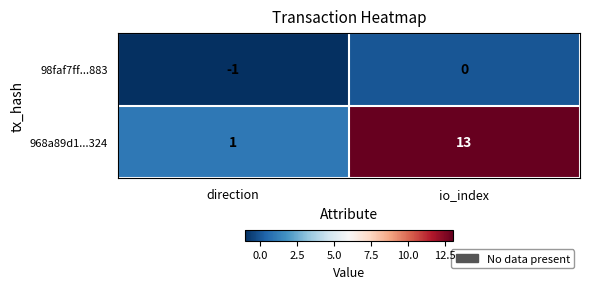

The 968a89d1...324 series shows 0 at direction. True or false?

False